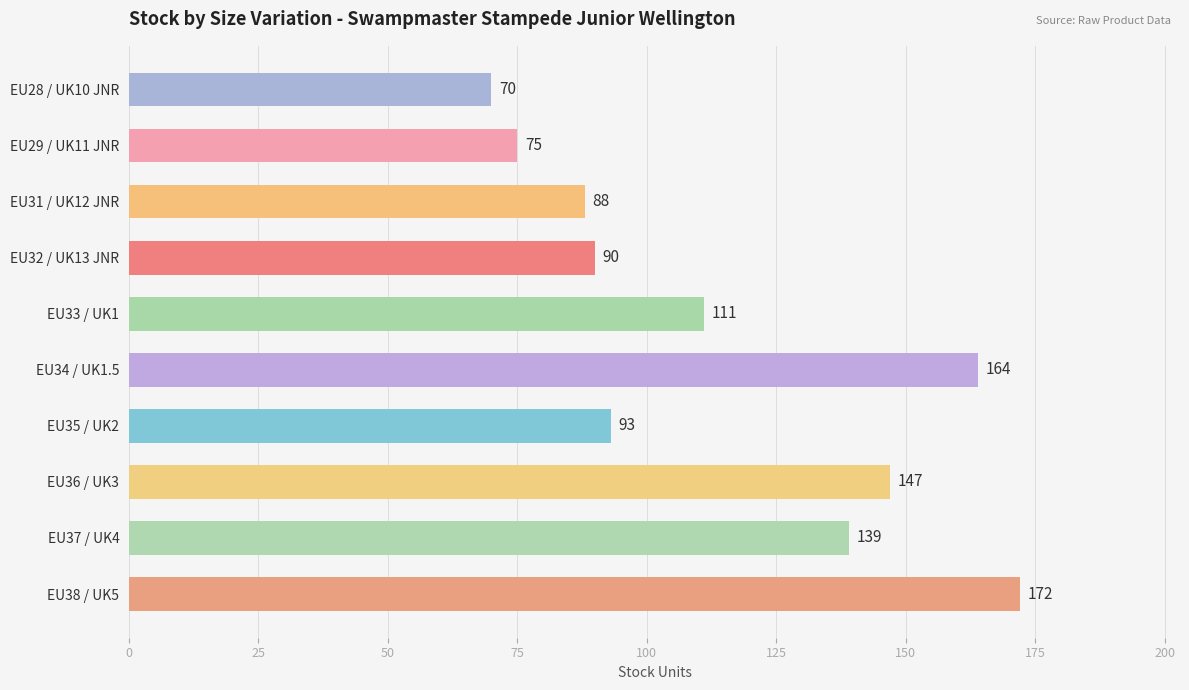

What is the difference between the maximum and minimum values?

102